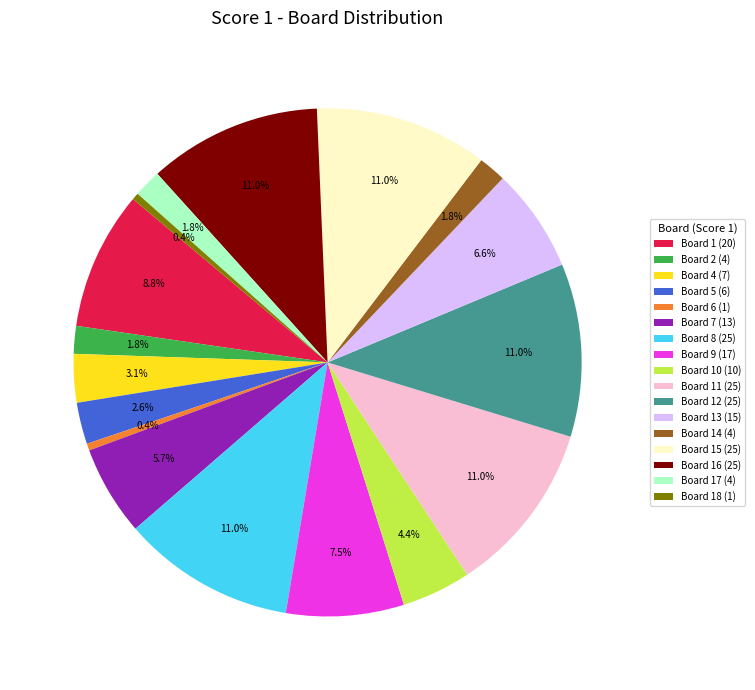

Is there any slice that represents more than half of the pie?

No